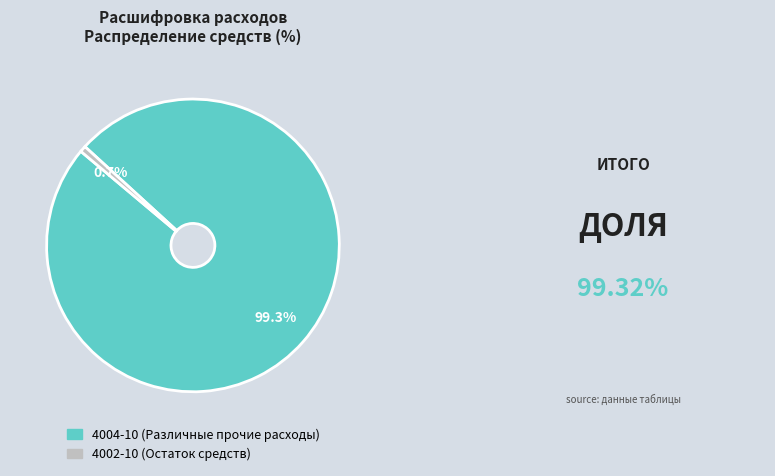

To the nearest percent, what portion does 4004-10 (Различные прочие расходы) represent?

99%